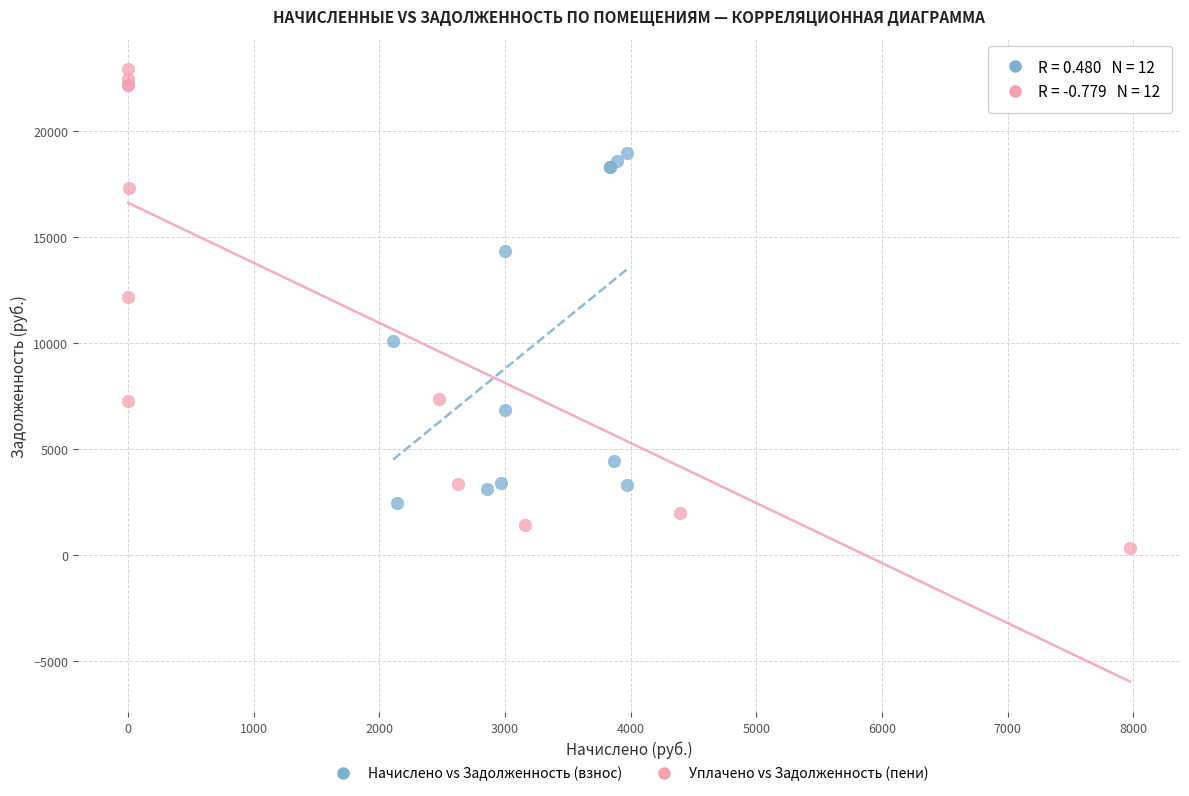

Which series contains the lowest Y value?

Уплачено vs Задолженность (пени)